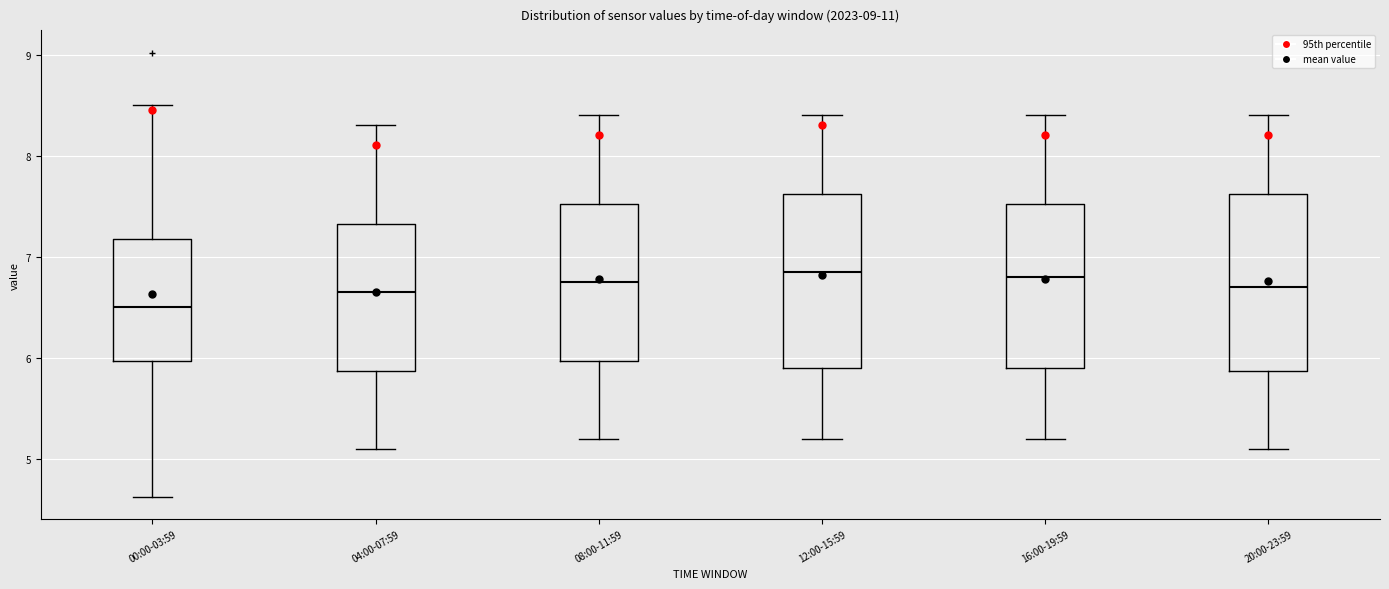

Reading left to right, transcribe this box plot: for each box, give where its median line is, the range the box spans, and where its two whiskers end, as read against the y-axis. The values are not printed on the chart, so give them approximately, as read against the axis.

00:00-03:59: median 6.5, box 6.0 to 7.2, whiskers 4.6 to 8.5
04:00-07:59: median 6.7, box 5.9 to 7.3, whiskers 5.1 to 8.3
08:00-11:59: median 6.8, box 6.0 to 7.5, whiskers 5.2 to 8.4
12:00-15:59: median 6.9, box 5.9 to 7.6, whiskers 5.2 to 8.4
16:00-19:59: median 6.8, box 5.9 to 7.5, whiskers 5.2 to 8.4
20:00-23:59: median 6.7, box 5.9 to 7.6, whiskers 5.1 to 8.4